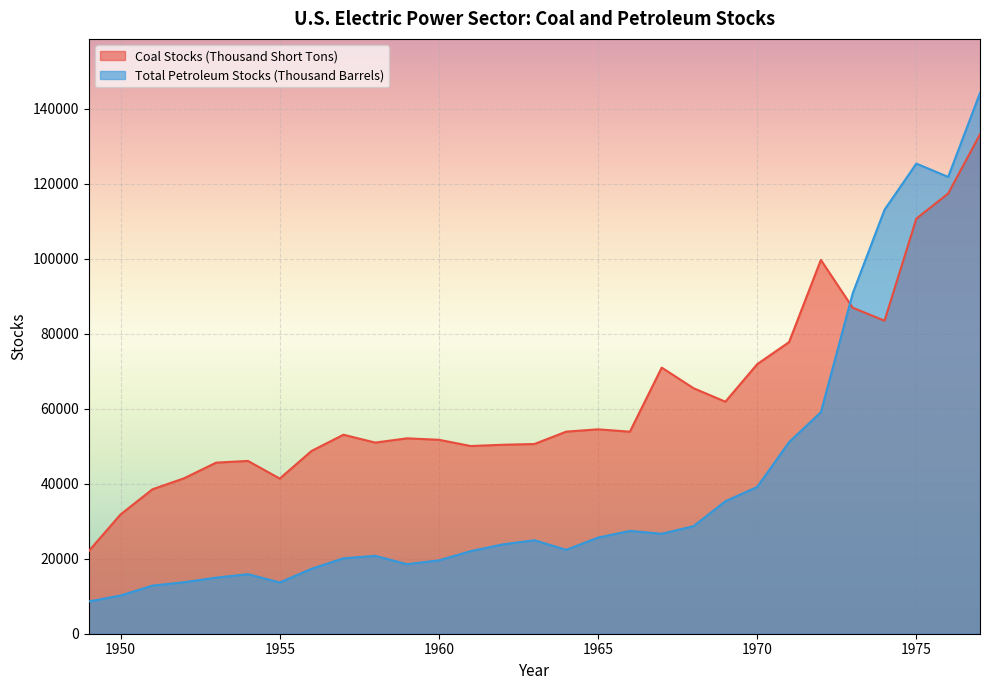

What is the difference between the maximum and minimum values in the Total Petroleum Stocks (Thousand Barrels) series?

135648.3